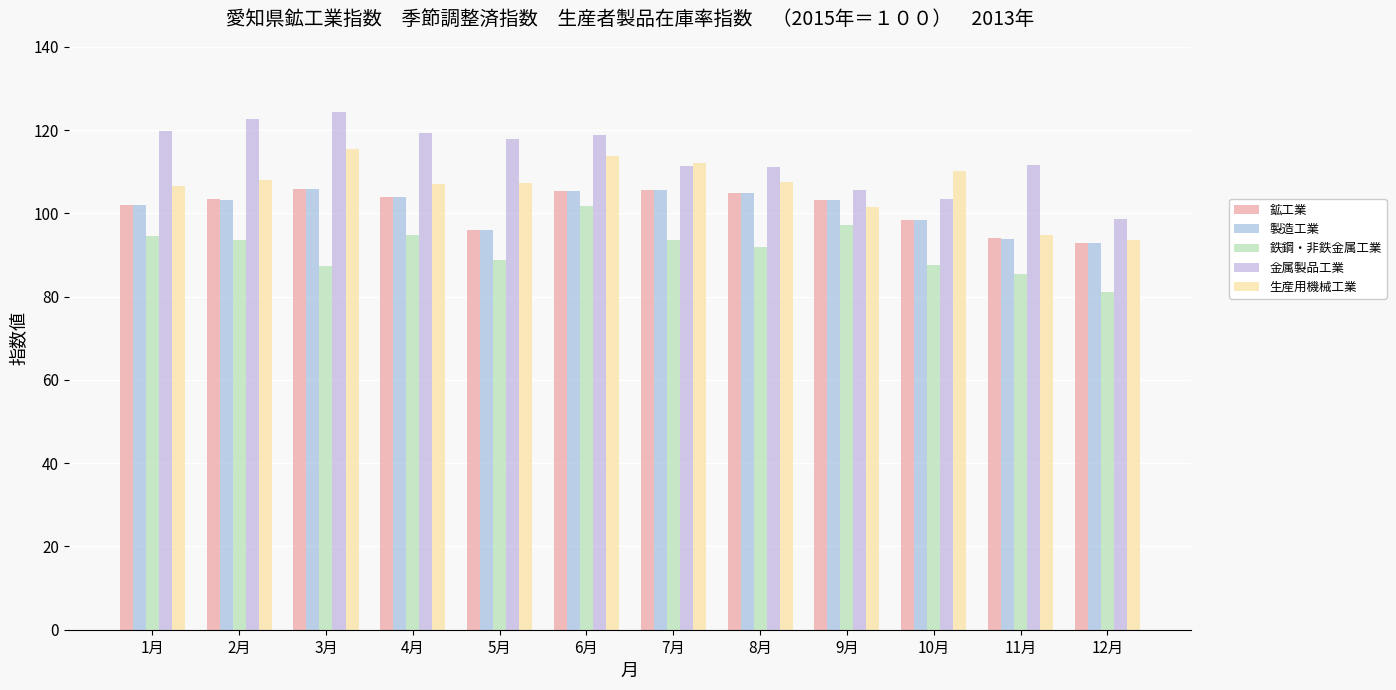

What are all the series names shown in the legend?

鉱工業, 製造工業, 鉄鋼・非鉄金属工業, 金属製品工業, 生産用機械工業